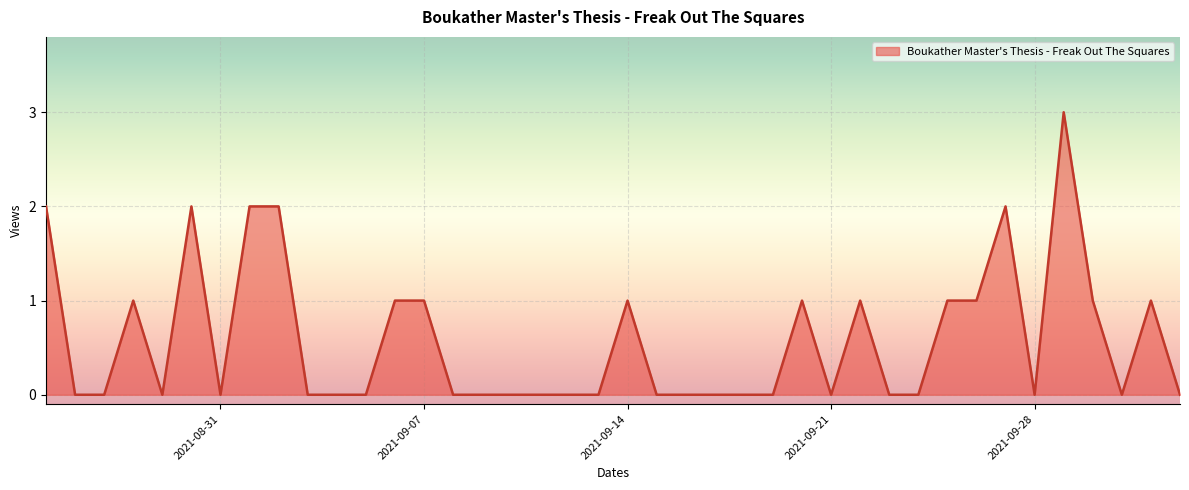

Does the chart display data point markers on the line(s)?

No